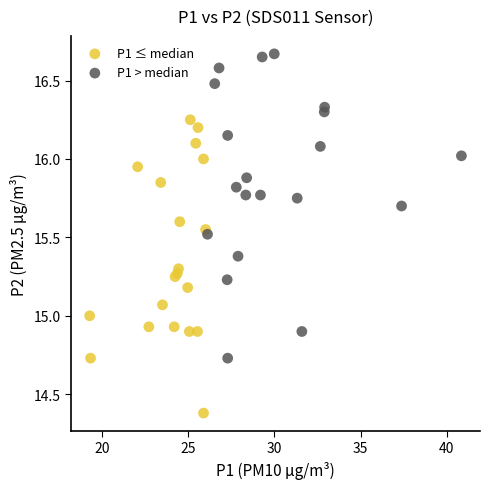

What are all the series names shown in the legend?

P1 ≤ median, P1 > median